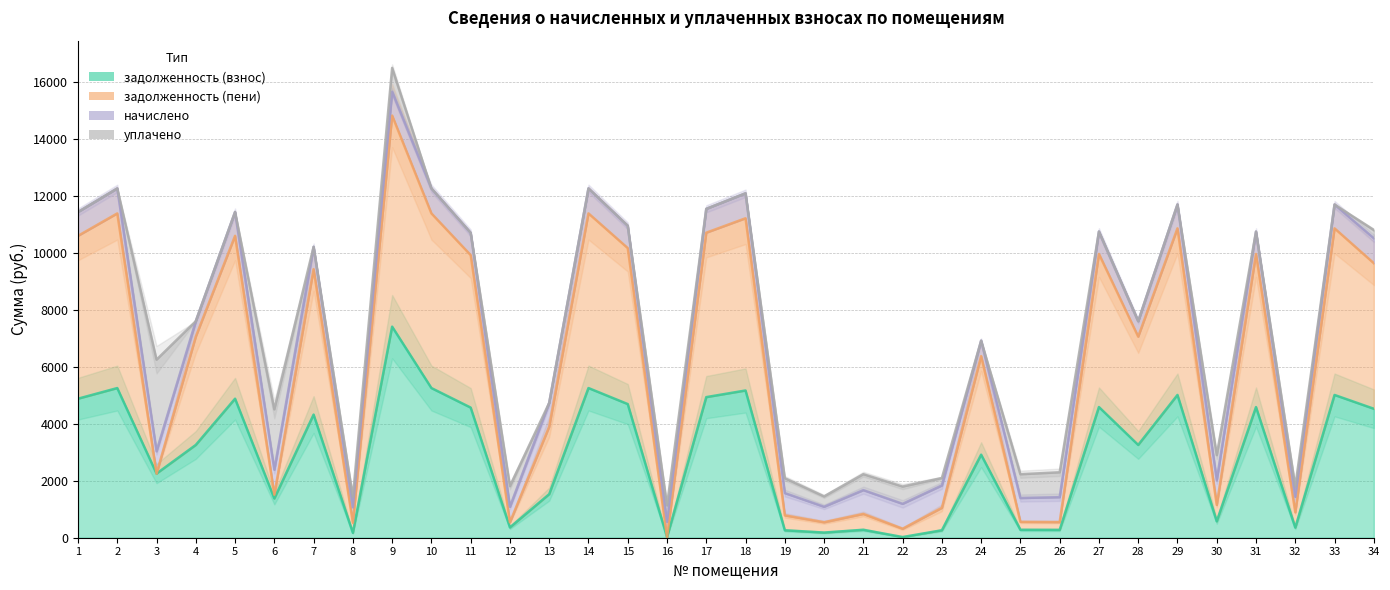

How many data points in задолженность (пени) are above 7065?

18